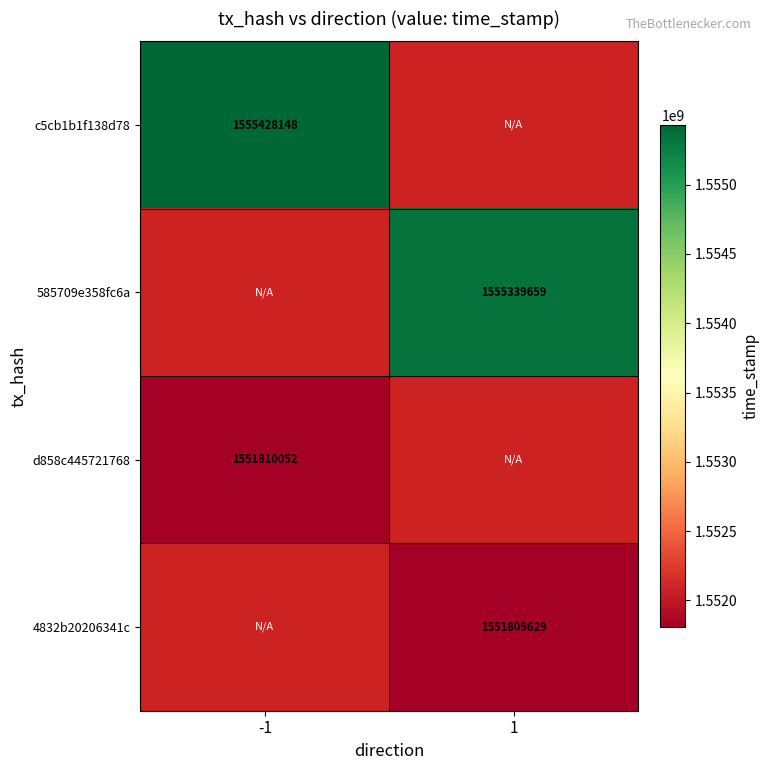

Which has a higher value, -1 or 1?

1